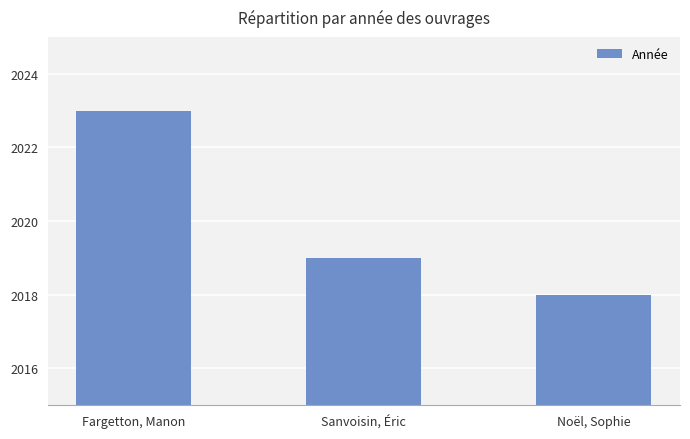

What is the label of the 3rd bar from the left?

Noël, Sophie